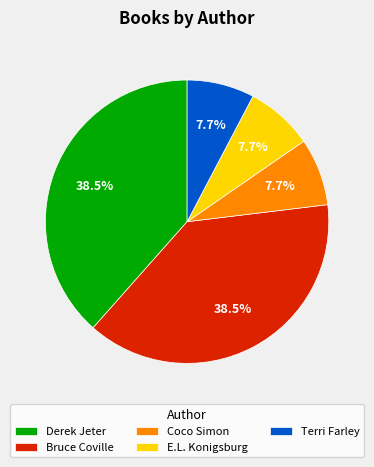

What percentage do Coco Simon and Derek Jeter together represent?

46.2%